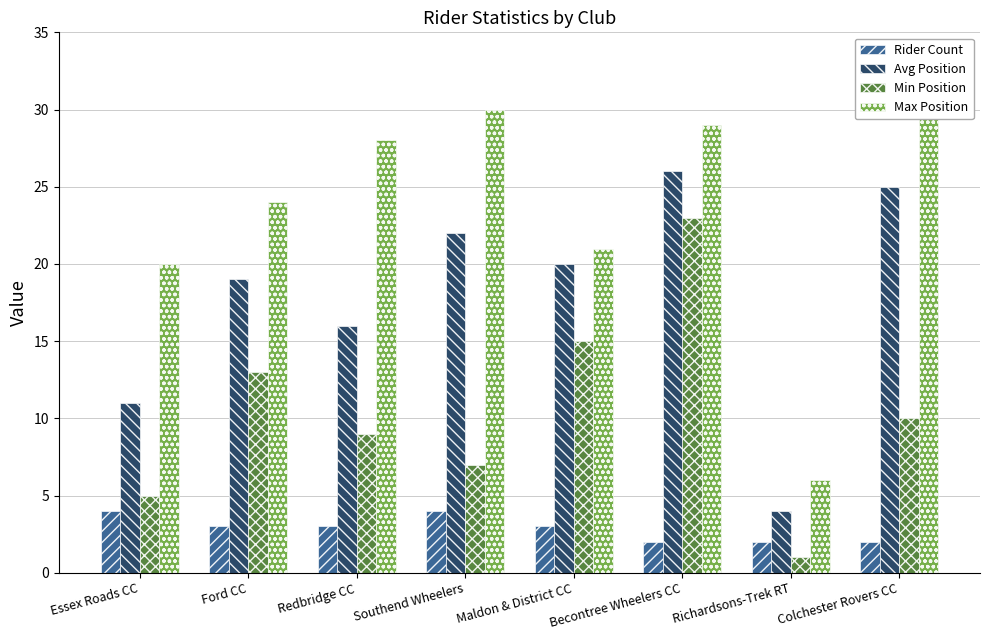

List the series in order of their overall mean, lowest first.

Rider Count, Min Position, Avg Position, Max Position